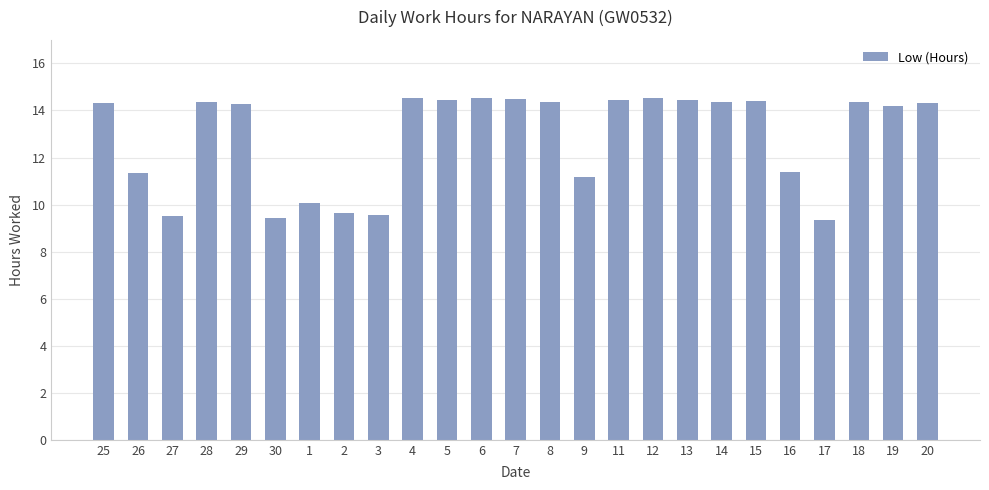

What is the change in value from 7 to 16?

-3.1